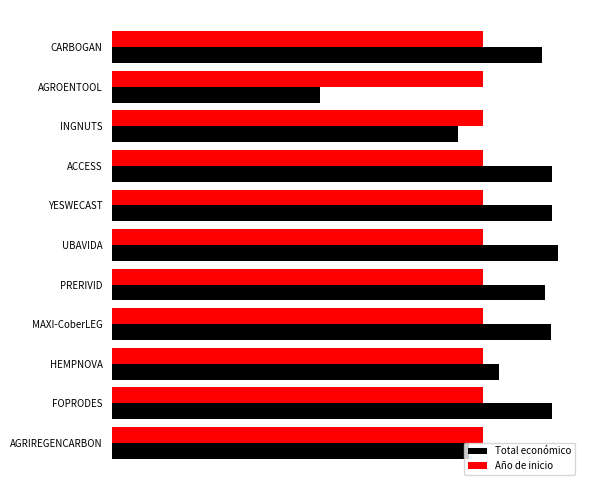

Rank the categories by Año de inicio value from highest to lowest.

CARBOGAN, INGNUTS, ACCESS, YESWECAST, UBAVIDA, PRERIVID, MAXI-CoberLEG, HEMPNOVA, FOPRODES, AGRIREGENCARBON, AGROENTOOL